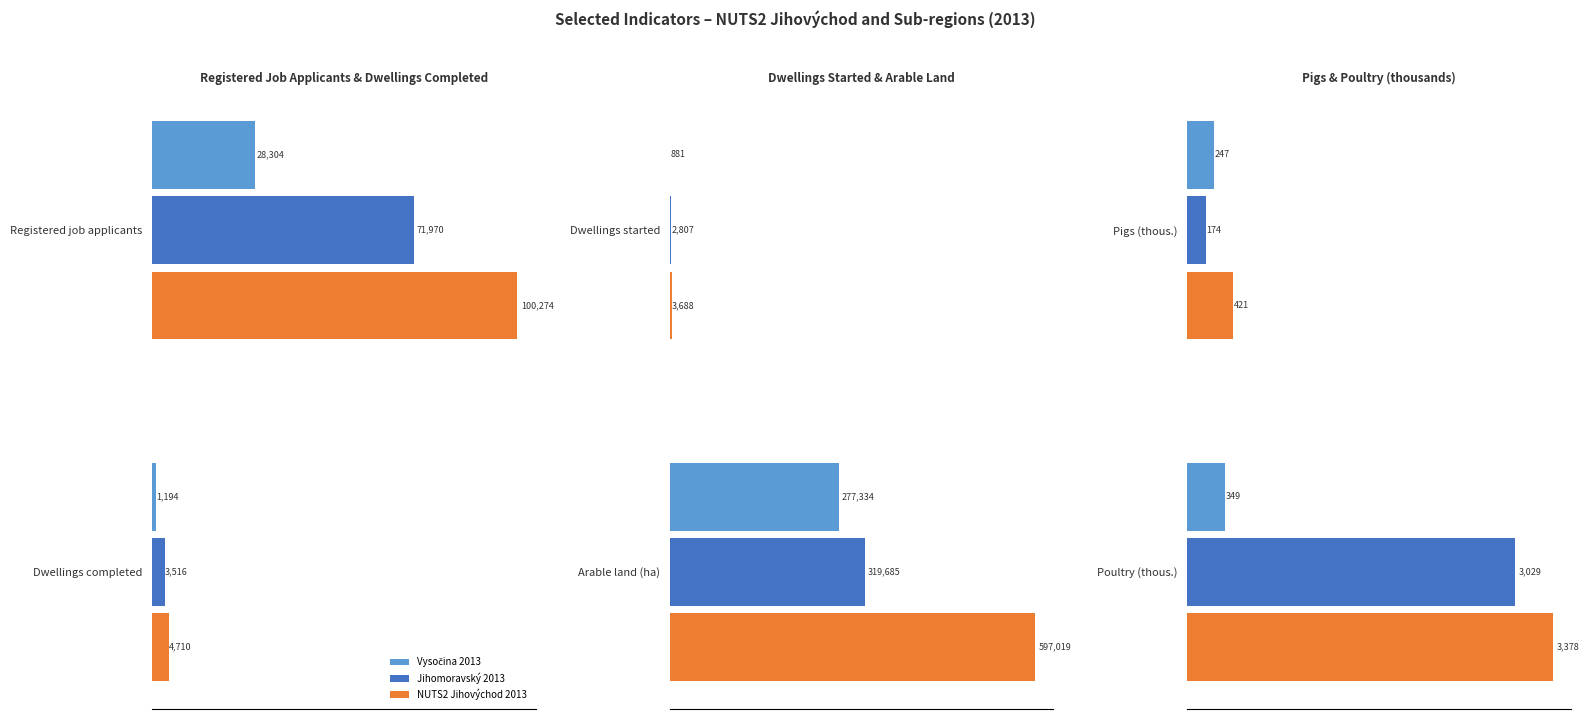

The value of Jihomoravský 2013 at Pigs (thous.) is 173.7. True or false?

True